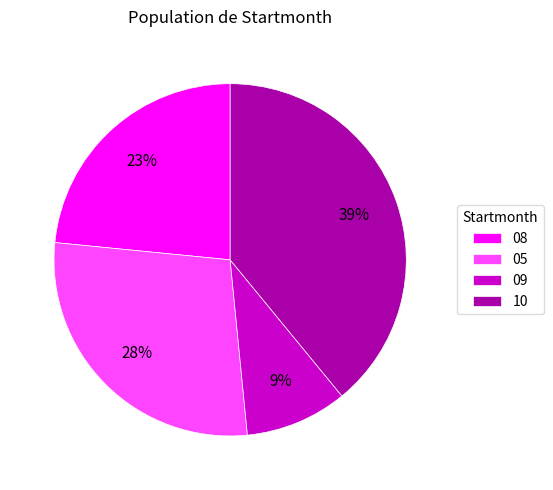

Is the sum of 10 and 09 greater than half?

No